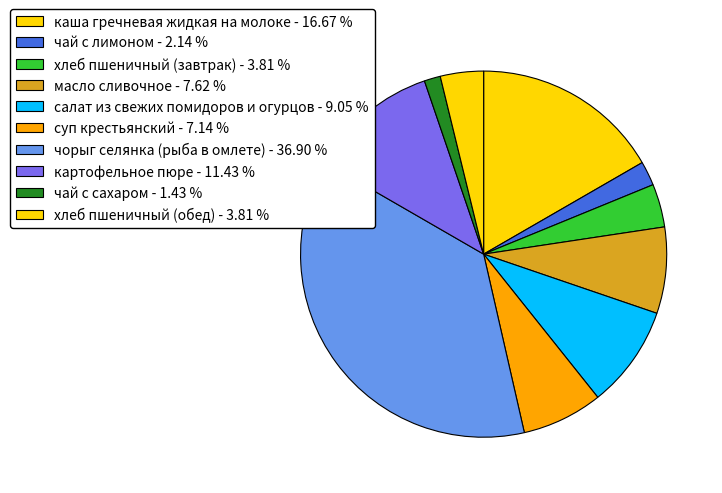

How many slices are in this pie chart?

10